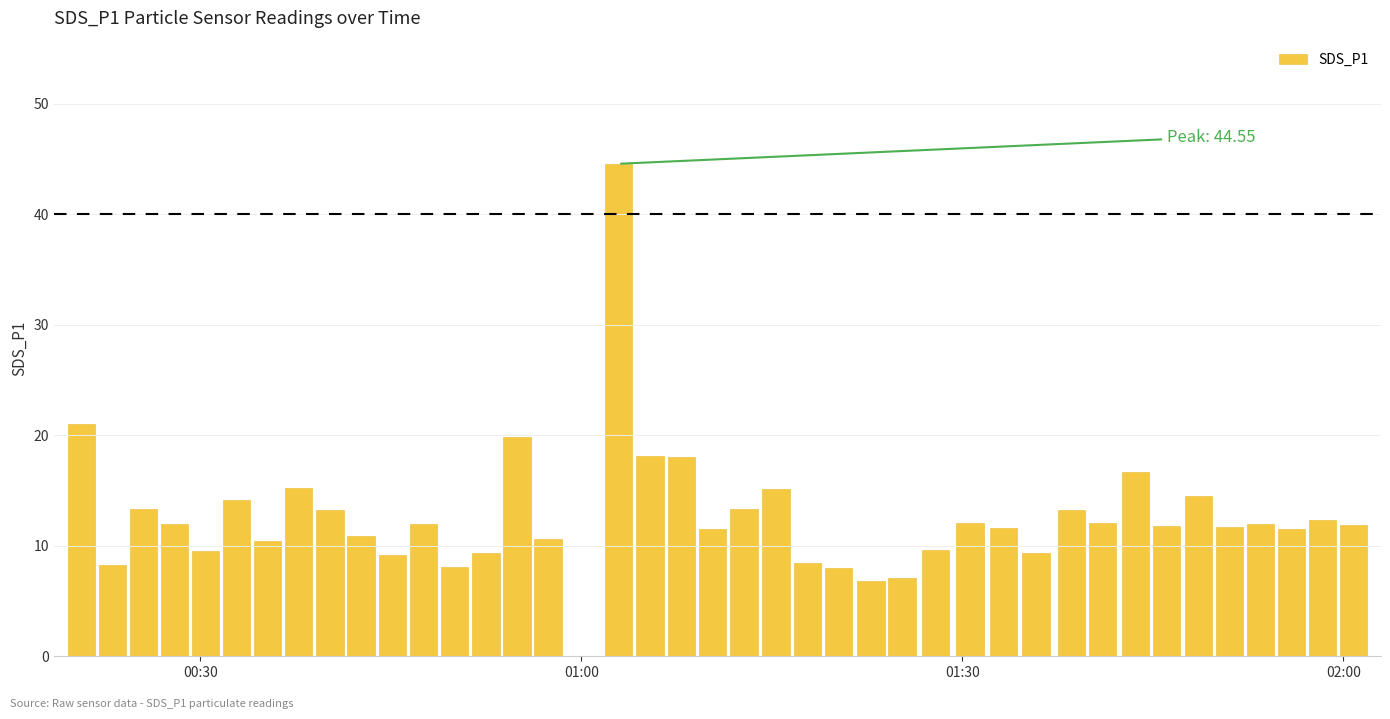

What is the sum of all values?

518.1